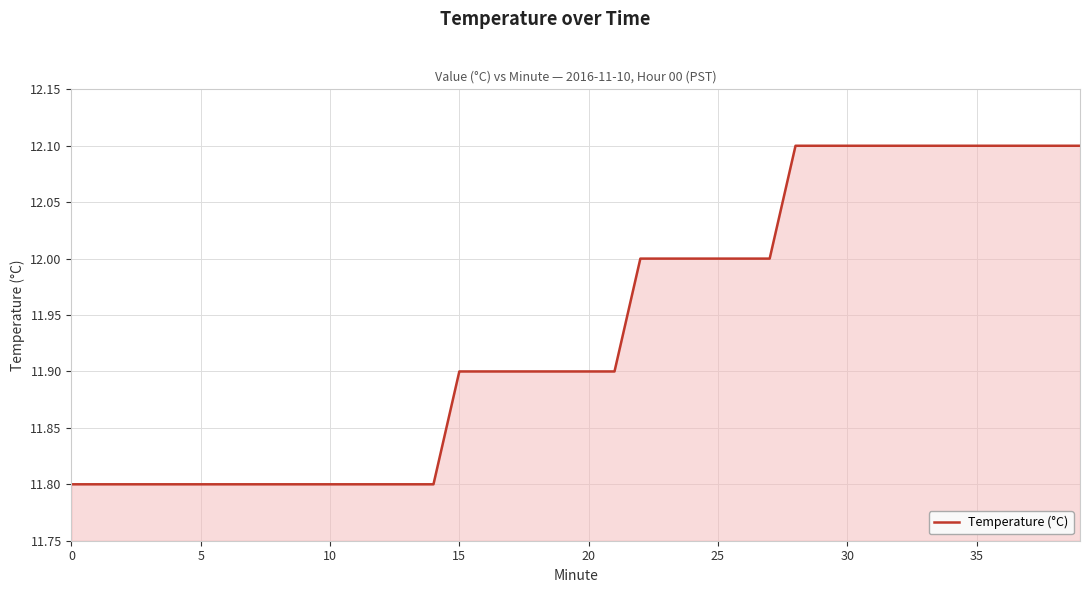

Reading left to right, extract all data points from this chart.

11.8	11.8	11.8	11.8	11.8	11.8	11.8	11.8	11.8	11.8	11.8	11.8	11.8	11.8	11.8	11.9	11.9	11.9	11.9	11.9	11.9	11.9	12.0	12.0	12.0	12.0	12.0	12.0	12.1	12.1	12.1	12.1	12.1	12.1	12.1	12.1	12.1	12.1	12.1	12.1